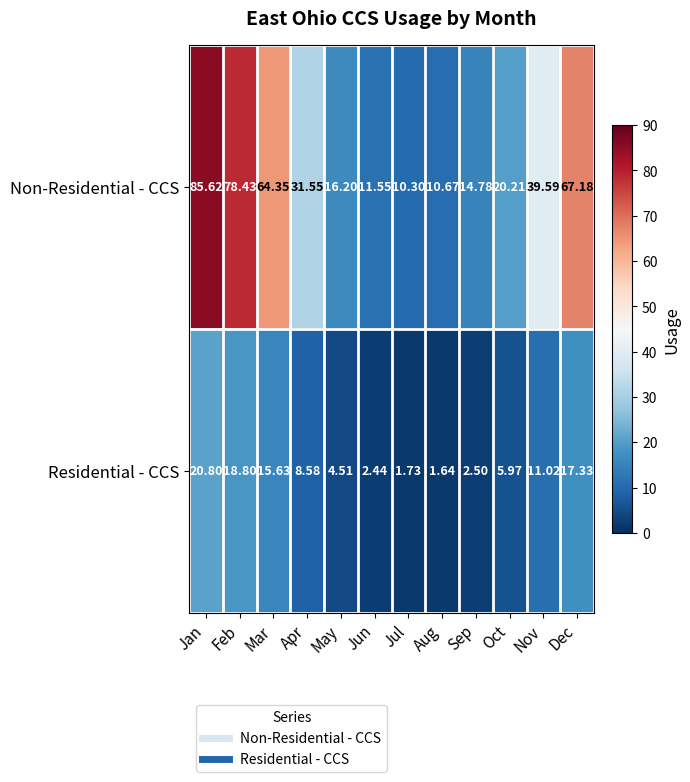

Rank the series by their maximum value, from highest to lowest.

Non-Residential - CCS, Residential - CCS